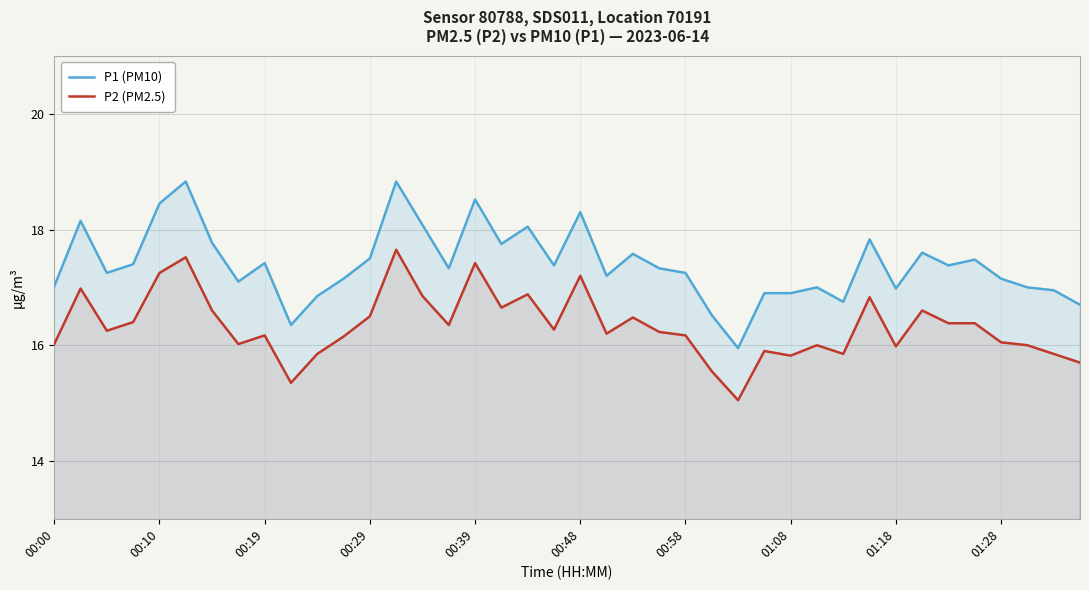

What is the difference between the second highest and minimum values in the P1 (PM10) series?

2.9